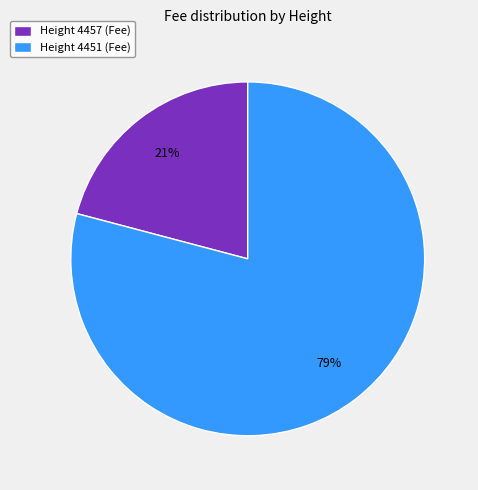

Which category has the biggest portion of the pie?

Height 4451 (Fee)